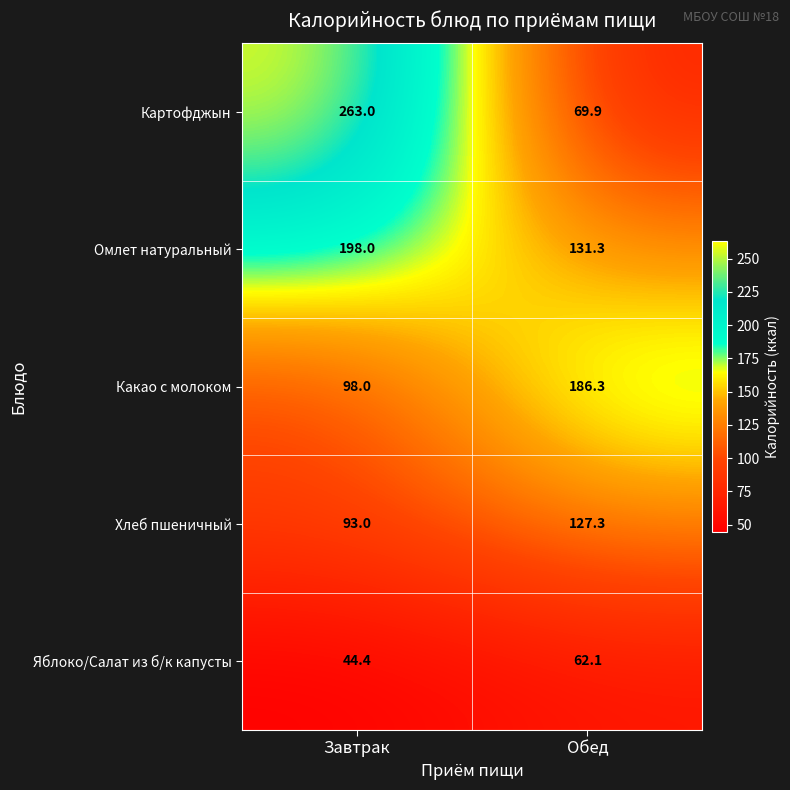

Reading left to right, list all the values displayed in this chart.

Картофджын: Завтрак=263.0	Обед=69.9
Омлет натуральный: Завтрак=198.0	Обед=131.3
Какао с молоком: Завтрак=98.0	Обед=186.3
Хлеб пшеничный: Завтрак=93.0	Обед=127.3
Яблоко/Салат из б/к капусты: Завтрак=44.4	Обед=62.1